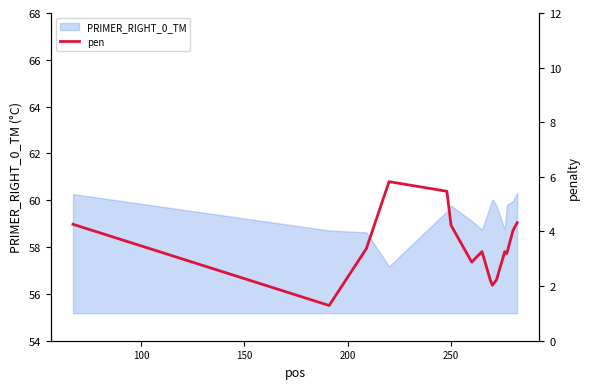

What is the highest value of the PRIMER_RIGHT_0_TM series?

60.3